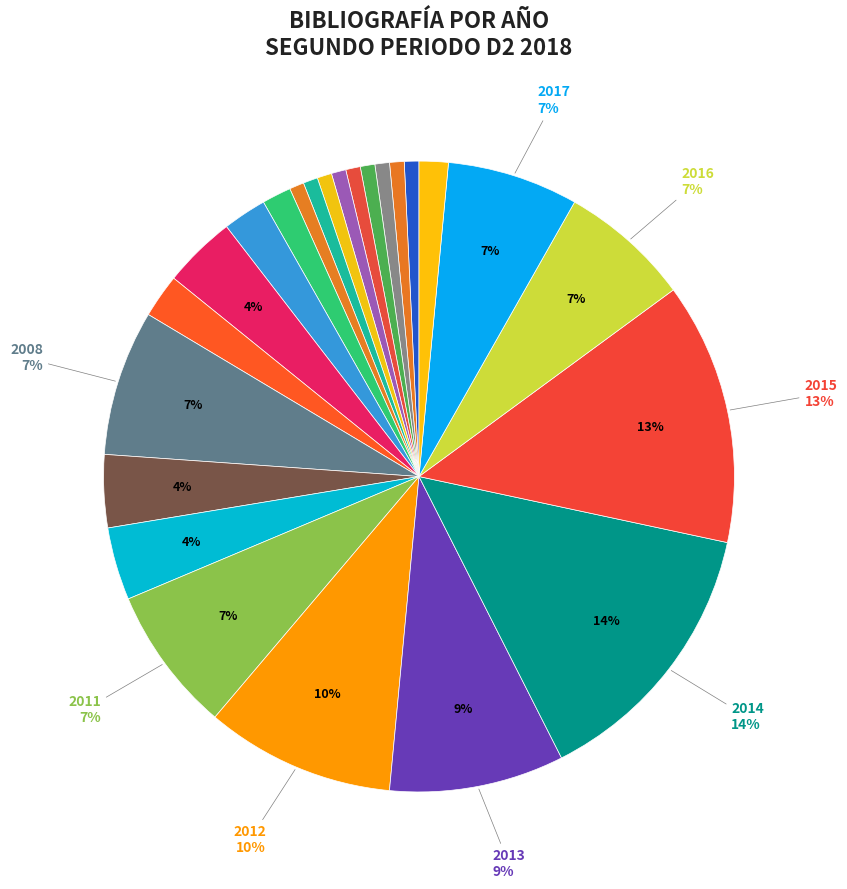

To the nearest percent, what is the difference between the largest and smallest slice percentages?

13%